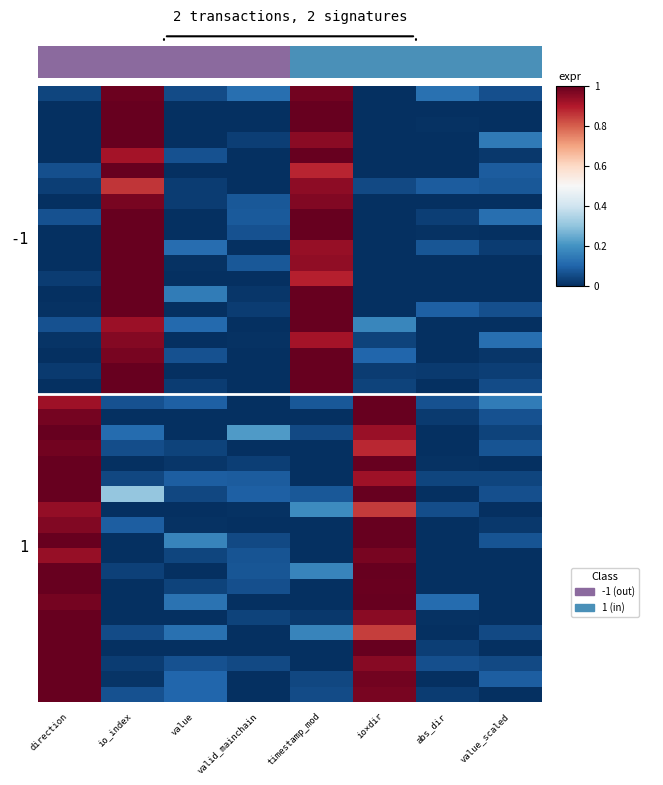

What is the difference between the highest and lowest values at valid_mainchain?

0.2